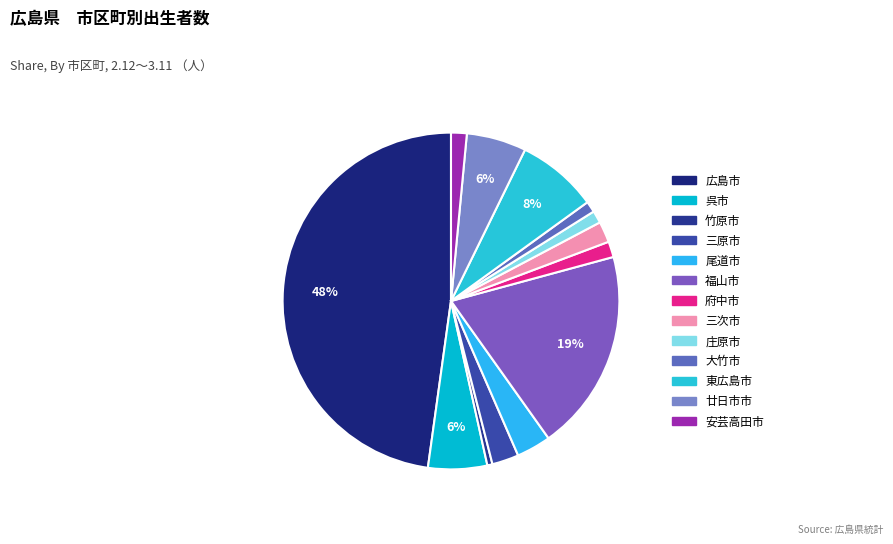

Is 呉市 the majority of the pie?

No